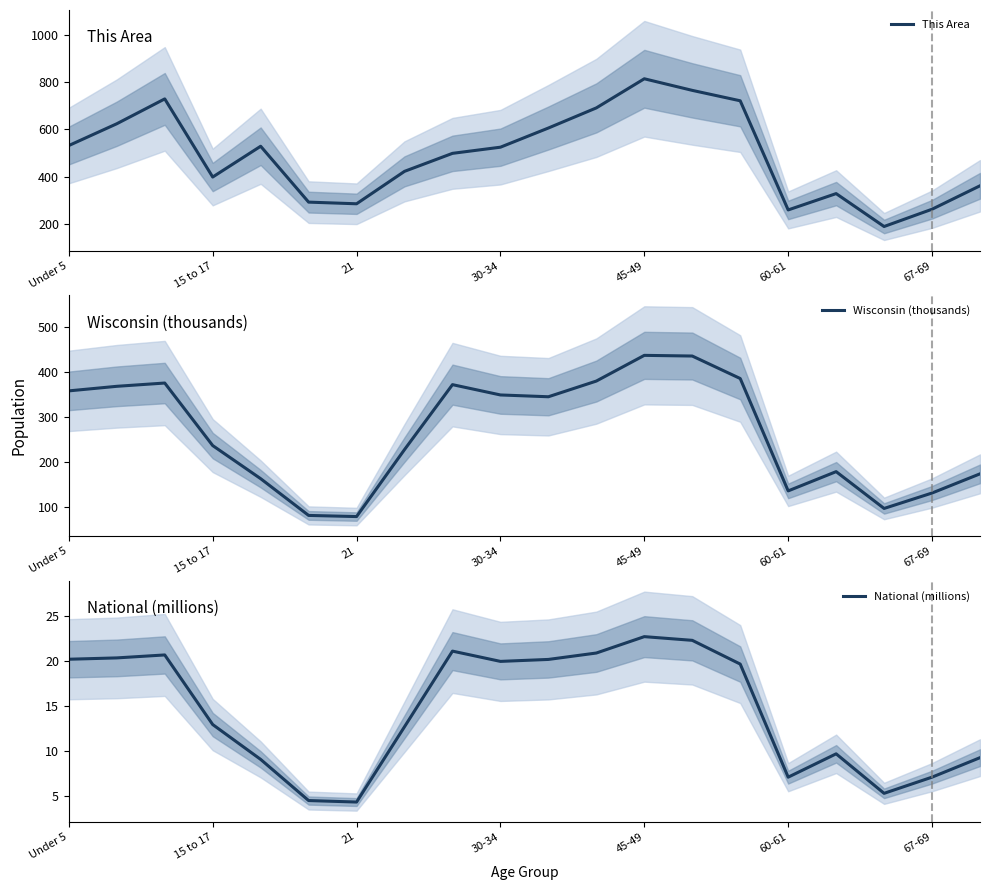

What is the average value of the Wisconsin (thousands) series?

265.5